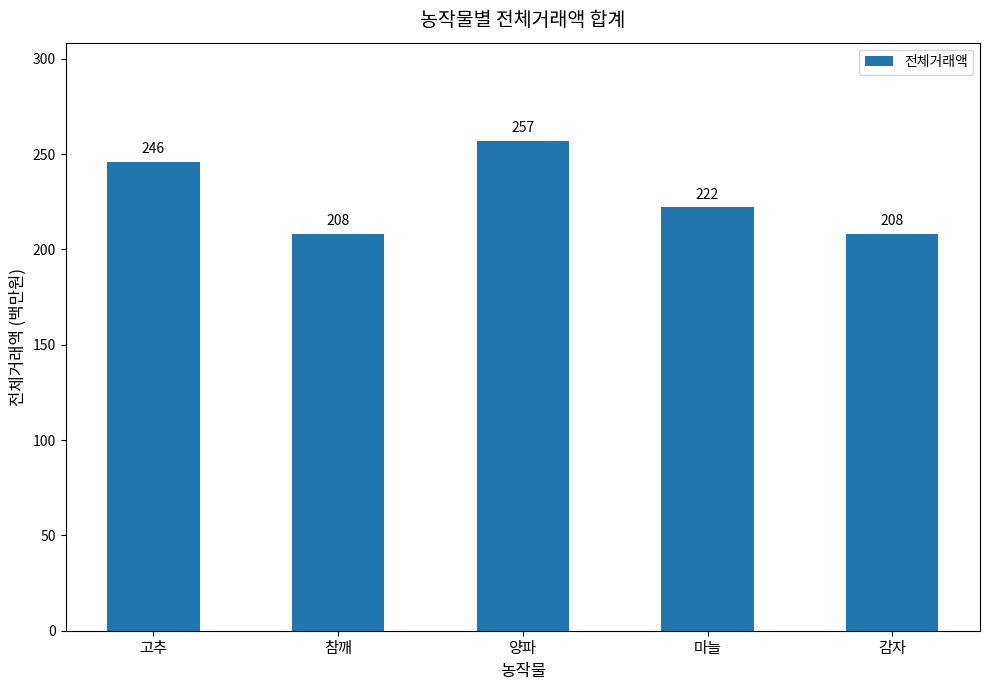

How many data points are less than 222?

2